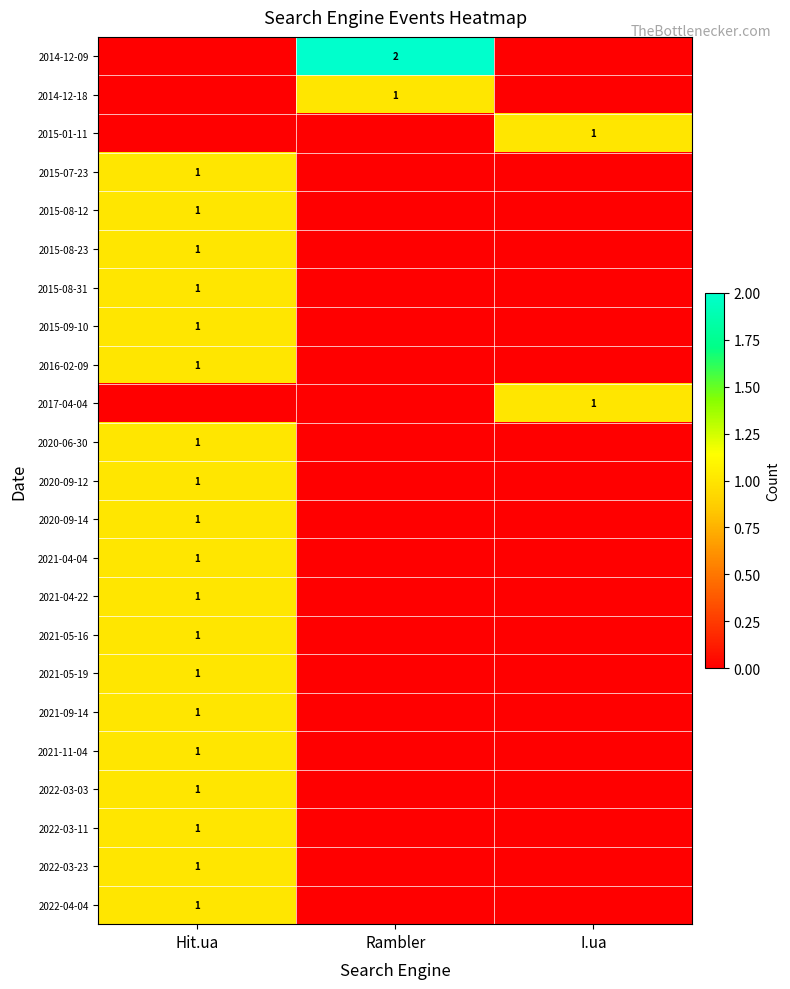

True or false: 2021-09-14 has a value of 1 at Hit.ua.

True